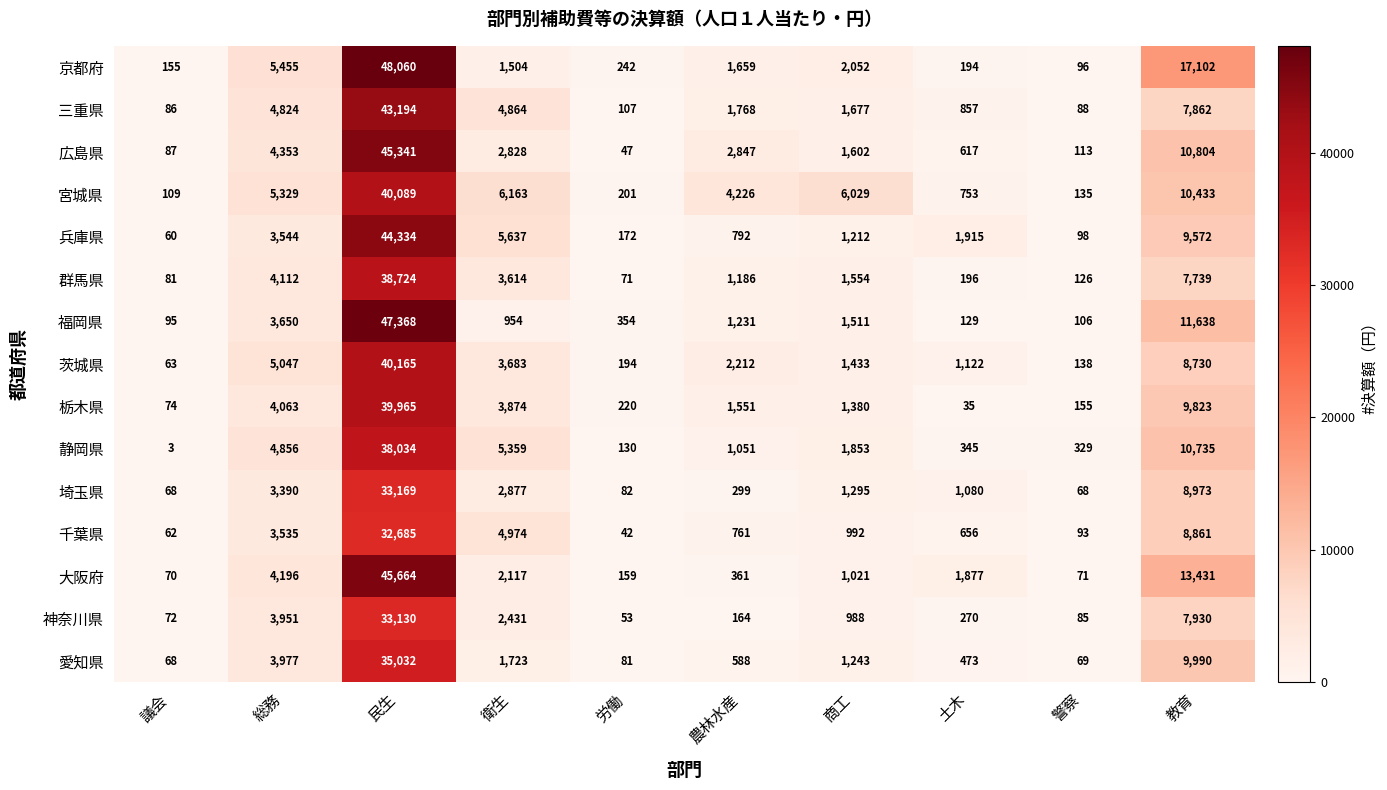

The 茨城県 series shows 40165 at 民生. True or false?

True